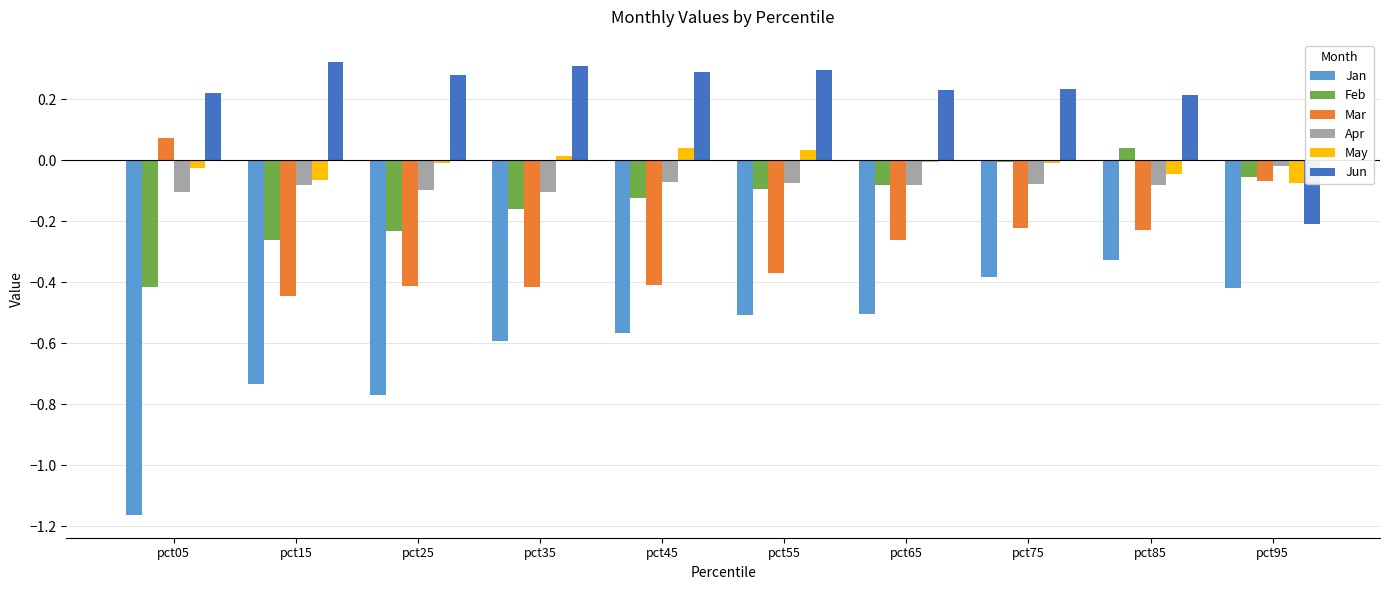

At which label does Jun reach its minimum?

pct95